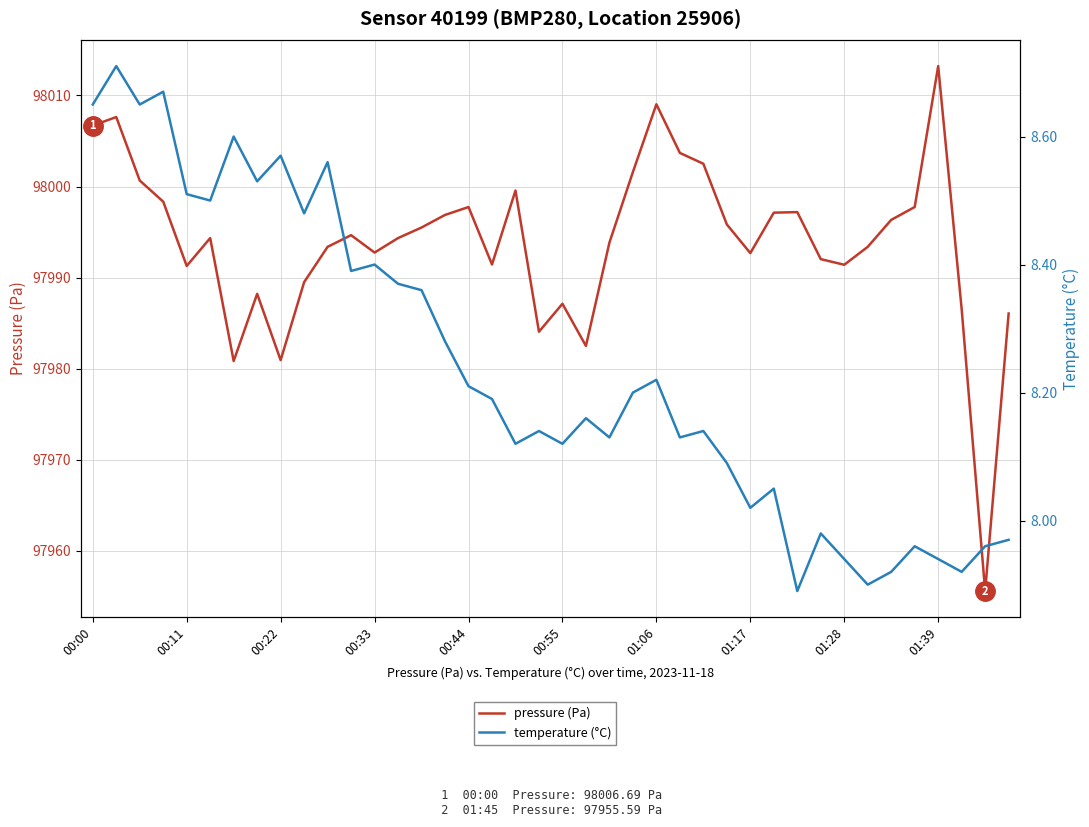

What is the difference between the second highest and second lowest values in the pressure (Pa) series?

28.2